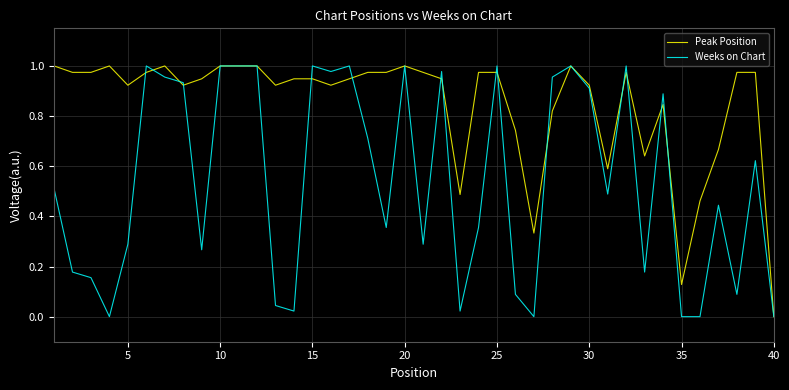

Which series has the largest range (max minus min)?

Weeks on Chart